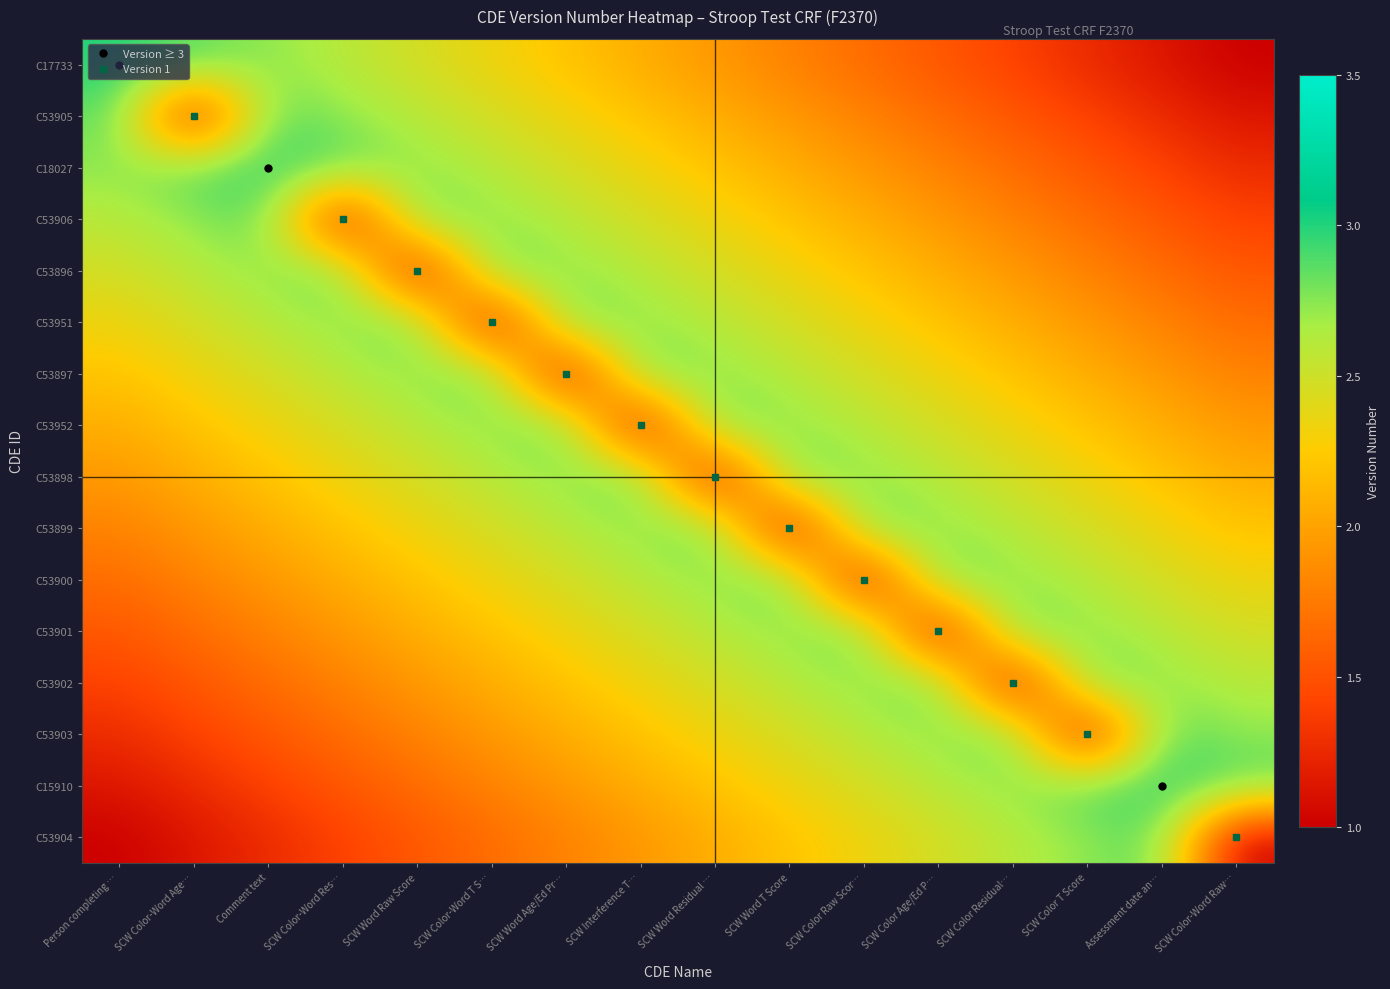

Reading left to right, list all the values displayed in this chart.

C17733: Person completing …=3.0	SCW Color-Word Age…=2.9	Comment text=2.7	SCW Color-Word Res…=2.6	SCW Word Raw Score=2.5	SCW Color-Word T S…=2.3	SCW Word Age/Ed Pr…=2.2	SCW Interference T…=2.1	SCW Word Residual …=1.9	SCW Word T Score=1.8	SCW Color Raw Scor…=1.7	SCW Color Age/Ed P…=1.5	SCW Color Residual…=1.4	SCW Color T Score=1.3	Assessment date an…=1.1	SCW Color-Word Raw…=1.0
C53905: Person completing …=2.9	SCW Color-Word Age…=1.0	Comment text=2.9	SCW Color-Word Res…=2.7	SCW Word Raw Score=2.6	SCW Color-Word T S…=2.5	SCW Word Age/Ed Pr…=2.3	SCW Interference T…=2.2	SCW Word Residual …=2.1	SCW Word T Score=1.9	SCW Color Raw Scor…=1.8	SCW Color Age/Ed P…=1.7	SCW Color Residual…=1.5	SCW Color T Score=1.4	Assessment date an…=1.3	SCW Color-Word Raw…=1.1
C18027: Person completing …=2.7	SCW Color-Word Age…=2.9	Comment text=3.0	SCW Color-Word Res…=2.9	SCW Word Raw Score=2.7	SCW Color-Word T S…=2.6	SCW Word Age/Ed Pr…=2.5	SCW Interference T…=2.3	SCW Word Residual …=2.2	SCW Word T Score=2.1	SCW Color Raw Scor…=1.9	SCW Color Age/Ed P…=1.8	SCW Color Residual…=1.7	SCW Color T Score=1.5	Assessment date an…=1.4	SCW Color-Word Raw…=1.3
C53906: Person completing …=2.6	SCW Color-Word Age…=2.7	Comment text=2.9	SCW Color-Word Res…=1.0	SCW Word Raw Score=2.9	SCW Color-Word T S…=2.7	SCW Word Age/Ed Pr…=2.6	SCW Interference T…=2.5	SCW Word Residual …=2.3	SCW Word T Score=2.2	SCW Color Raw Scor…=2.1	SCW Color Age/Ed P…=1.9	SCW Color Residual…=1.8	SCW Color T Score=1.7	Assessment date an…=1.5	SCW Color-Word Raw…=1.4
C53896: Person completing …=2.5	SCW Color-Word Age…=2.6	Comment text=2.7	SCW Color-Word Res…=2.9	SCW Word Raw Score=1.0	SCW Color-Word T S…=2.9	SCW Word Age/Ed Pr…=2.7	SCW Interference T…=2.6	SCW Word Residual …=2.5	SCW Word T Score=2.3	SCW Color Raw Scor…=2.2	SCW Color Age/Ed P…=2.1	SCW Color Residual…=1.9	SCW Color T Score=1.8	Assessment date an…=1.7	SCW Color-Word Raw…=1.5
C53951: Person completing …=2.3	SCW Color-Word Age…=2.5	Comment text=2.6	SCW Color-Word Res…=2.7	SCW Word Raw Score=2.9	SCW Color-Word T S…=1.0	SCW Word Age/Ed Pr…=2.9	SCW Interference T…=2.7	SCW Word Residual …=2.6	SCW Word T Score=2.5	SCW Color Raw Scor…=2.3	SCW Color Age/Ed P…=2.2	SCW Color Residual…=2.1	SCW Color T Score=1.9	Assessment date an…=1.8	SCW Color-Word Raw…=1.7
C53897: Person completing …=2.2	SCW Color-Word Age…=2.3	Comment text=2.5	SCW Color-Word Res…=2.6	SCW Word Raw Score=2.7	SCW Color-Word T S…=2.9	SCW Word Age/Ed Pr…=1.0	SCW Interference T…=2.9	SCW Word Residual …=2.7	SCW Word T Score=2.6	SCW Color Raw Scor…=2.5	SCW Color Age/Ed P…=2.3	SCW Color Residual…=2.2	SCW Color T Score=2.1	Assessment date an…=1.9	SCW Color-Word Raw…=1.8
C53952: Person completing …=2.1	SCW Color-Word Age…=2.2	Comment text=2.3	SCW Color-Word Res…=2.5	SCW Word Raw Score=2.6	SCW Color-Word T S…=2.7	SCW Word Age/Ed Pr…=2.9	SCW Interference T…=1.0	SCW Word Residual …=2.9	SCW Word T Score=2.7	SCW Color Raw Scor…=2.6	SCW Color Age/Ed P…=2.5	SCW Color Residual…=2.3	SCW Color T Score=2.2	Assessment date an…=2.1	SCW Color-Word Raw…=1.9
C53898: Person completing …=1.9	SCW Color-Word Age…=2.1	Comment text=2.2	SCW Color-Word Res…=2.3	SCW Word Raw Score=2.5	SCW Color-Word T S…=2.6	SCW Word Age/Ed Pr…=2.7	SCW Interference T…=2.9	SCW Word Residual …=1.0	SCW Word T Score=2.9	SCW Color Raw Scor…=2.7	SCW Color Age/Ed P…=2.6	SCW Color Residual…=2.5	SCW Color T Score=2.3	Assessment date an…=2.2	SCW Color-Word Raw…=2.1
C53899: Person completing …=1.8	SCW Color-Word Age…=1.9	Comment text=2.1	SCW Color-Word Res…=2.2	SCW Word Raw Score=2.3	SCW Color-Word T S…=2.5	SCW Word Age/Ed Pr…=2.6	SCW Interference T…=2.7	SCW Word Residual …=2.9	SCW Word T Score=1.0	SCW Color Raw Scor…=2.9	SCW Color Age/Ed P…=2.7	SCW Color Residual…=2.6	SCW Color T Score=2.5	Assessment date an…=2.3	SCW Color-Word Raw…=2.2
C53900: Person completing …=1.7	SCW Color-Word Age…=1.8	Comment text=1.9	SCW Color-Word Res…=2.1	SCW Word Raw Score=2.2	SCW Color-Word T S…=2.3	SCW Word Age/Ed Pr…=2.5	SCW Interference T…=2.6	SCW Word Residual …=2.7	SCW Word T Score=2.9	SCW Color Raw Scor…=1.0	SCW Color Age/Ed P…=2.9	SCW Color Residual…=2.7	SCW Color T Score=2.6	Assessment date an…=2.5	SCW Color-Word Raw…=2.3
C53901: Person completing …=1.5	SCW Color-Word Age…=1.7	Comment text=1.8	SCW Color-Word Res…=1.9	SCW Word Raw Score=2.1	SCW Color-Word T S…=2.2	SCW Word Age/Ed Pr…=2.3	SCW Interference T…=2.5	SCW Word Residual …=2.6	SCW Word T Score=2.7	SCW Color Raw Scor…=2.9	SCW Color Age/Ed P…=1.0	SCW Color Residual…=2.9	SCW Color T Score=2.7	Assessment date an…=2.6	SCW Color-Word Raw…=2.5
C53902: Person completing …=1.4	SCW Color-Word Age…=1.5	Comment text=1.7	SCW Color-Word Res…=1.8	SCW Word Raw Score=1.9	SCW Color-Word T S…=2.1	SCW Word Age/Ed Pr…=2.2	SCW Interference T…=2.3	SCW Word Residual …=2.5	SCW Word T Score=2.6	SCW Color Raw Scor…=2.7	SCW Color Age/Ed P…=2.9	SCW Color Residual…=1.0	SCW Color T Score=2.9	Assessment date an…=2.7	SCW Color-Word Raw…=2.6
C53903: Person completing …=1.3	SCW Color-Word Age…=1.4	Comment text=1.5	SCW Color-Word Res…=1.7	SCW Word Raw Score=1.8	SCW Color-Word T S…=1.9	SCW Word Age/Ed Pr…=2.1	SCW Interference T…=2.2	SCW Word Residual …=2.3	SCW Word T Score=2.5	SCW Color Raw Scor…=2.6	SCW Color Age/Ed P…=2.7	SCW Color Residual…=2.9	SCW Color T Score=1.0	Assessment date an…=2.9	SCW Color-Word Raw…=2.7
C15910: Person completing …=1.1	SCW Color-Word Age…=1.3	Comment text=1.4	SCW Color-Word Res…=1.5	SCW Word Raw Score=1.7	SCW Color-Word T S…=1.8	SCW Word Age/Ed Pr…=1.9	SCW Interference T…=2.1	SCW Word Residual …=2.2	SCW Word T Score=2.3	SCW Color Raw Scor…=2.5	SCW Color Age/Ed P…=2.6	SCW Color Residual…=2.7	SCW Color T Score=2.9	Assessment date an…=3.0	SCW Color-Word Raw…=2.9
C53904: Person completing …=1.0	SCW Color-Word Age…=1.1	Comment text=1.3	SCW Color-Word Res…=1.4	SCW Word Raw Score=1.5	SCW Color-Word T S…=1.7	SCW Word Age/Ed Pr…=1.8	SCW Interference T…=1.9	SCW Word Residual …=2.1	SCW Word T Score=2.2	SCW Color Raw Scor…=2.3	SCW Color Age/Ed P…=2.5	SCW Color Residual…=2.6	SCW Color T Score=2.7	Assessment date an…=2.9	SCW Color-Word Raw…=1.0